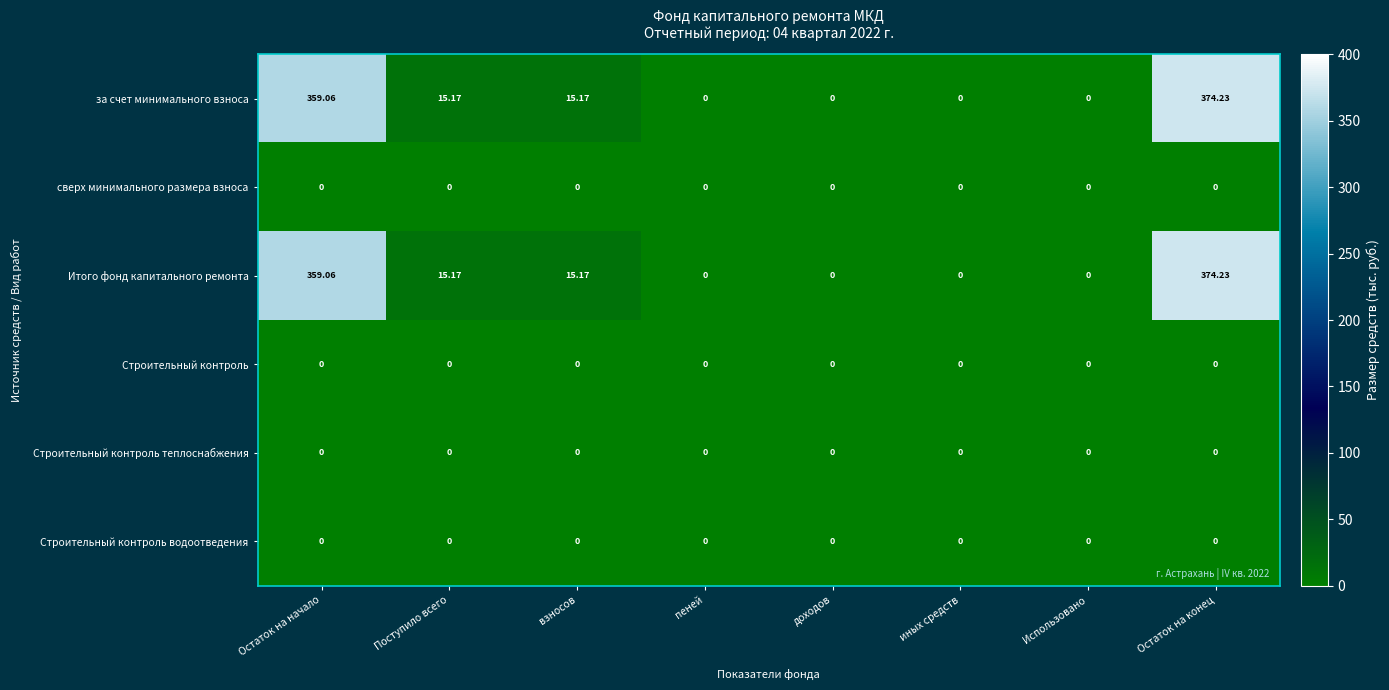

At which category is the sum across all series the highest?

Остаток на конец